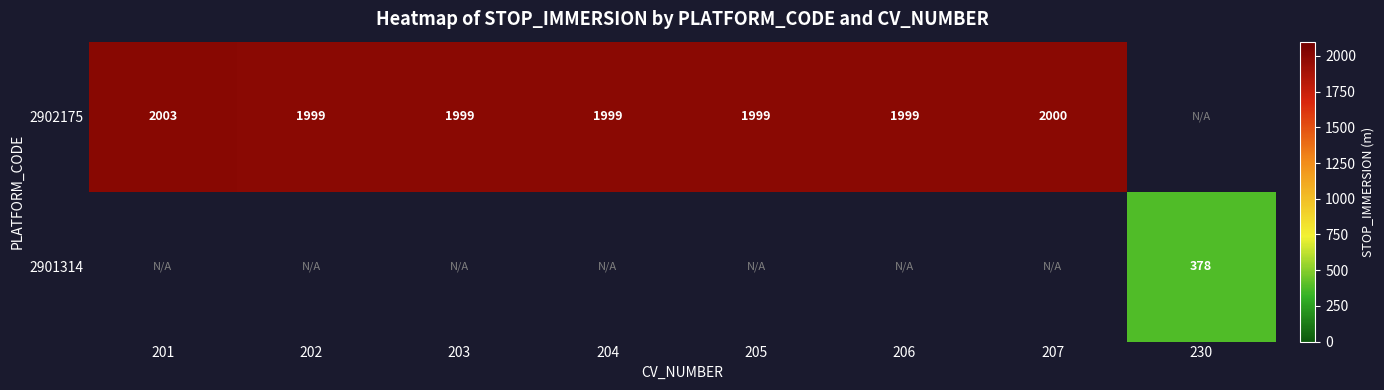

At which label is 2902175 closest to 2000?

207